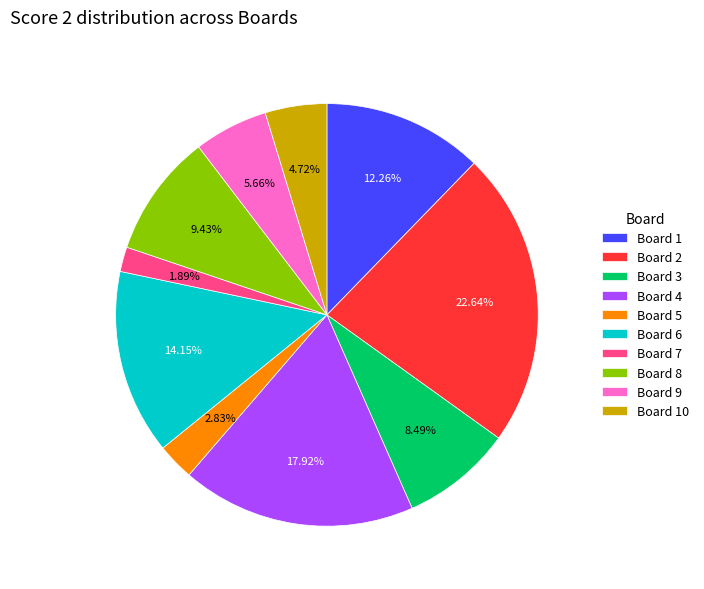

Does Board 9 represent more than half of the total?

No